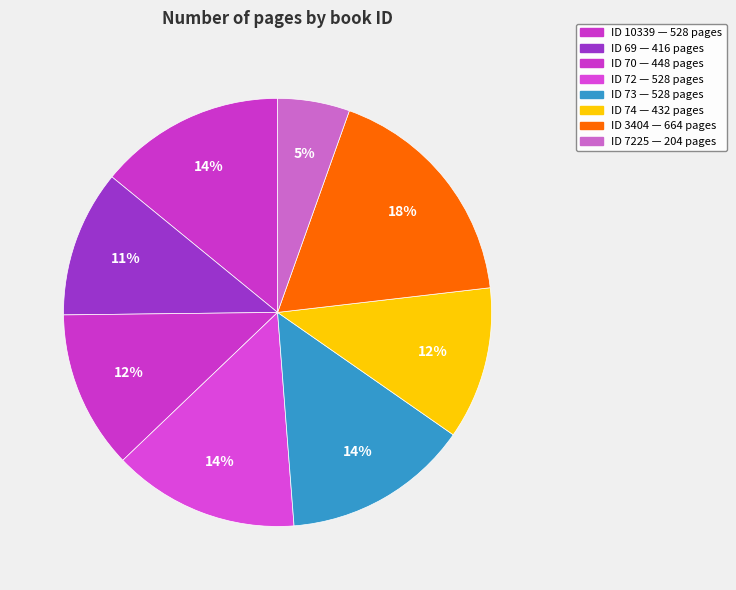

To the nearest percent, what is the difference between the largest and smallest slice percentages?

12%